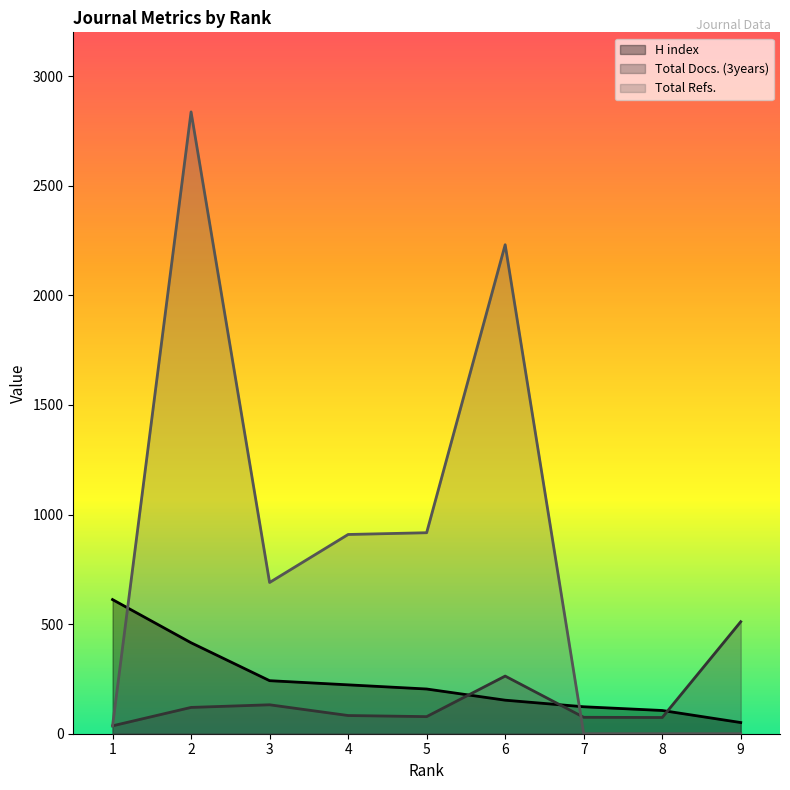

Which category has the highest value across all series?

2